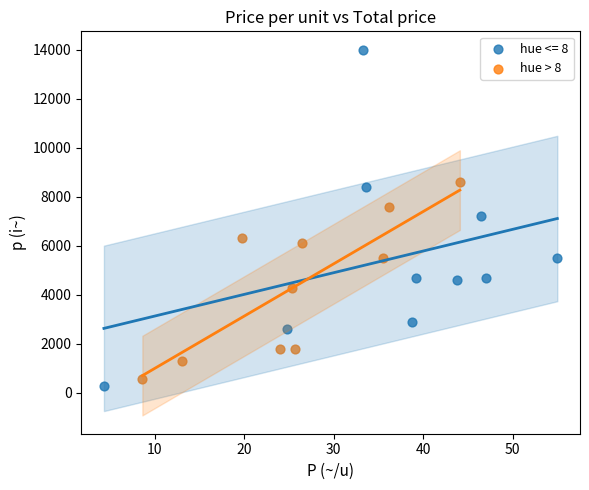

Which series has the widest spread of Y values?

hue <= 8